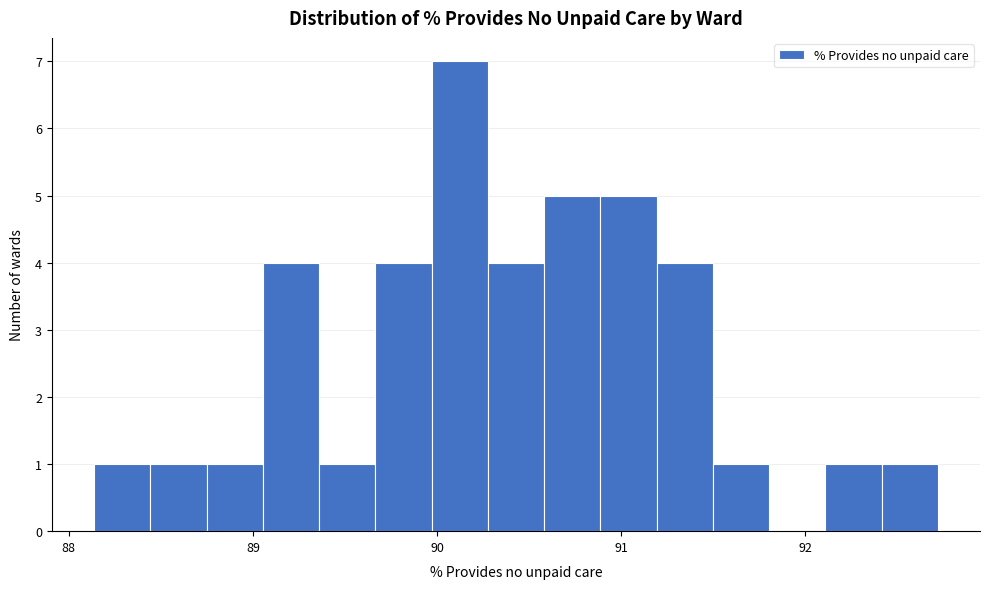

Around what value on the x-axis is the tallest bar? Give the approximate position of its centre, as read against the axis.

90.1